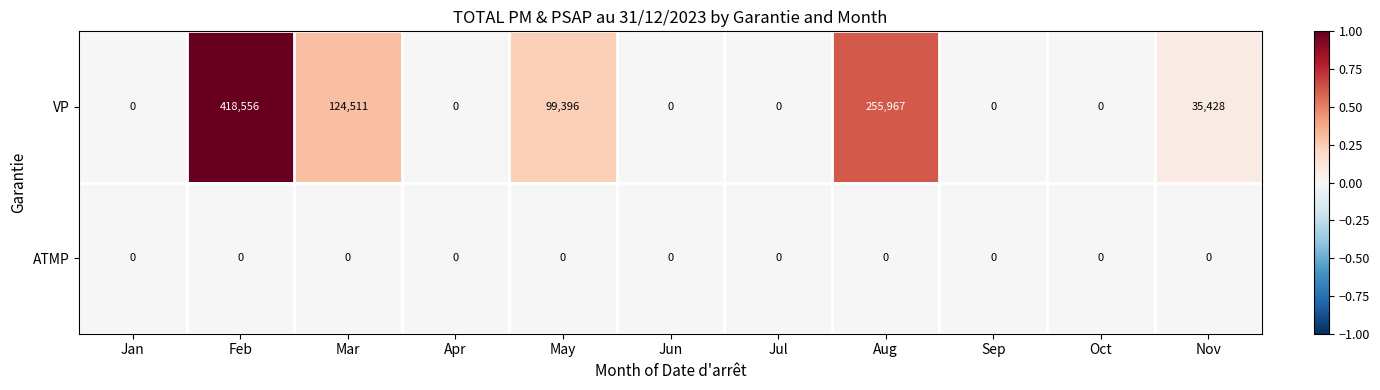

Rank the series by their average value, from highest to lowest.

VP, ATMP